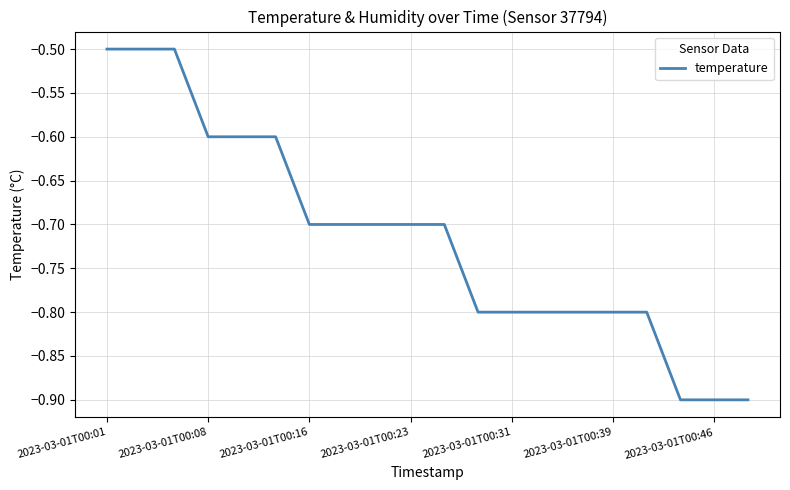

How many series are shown in this chart?

1